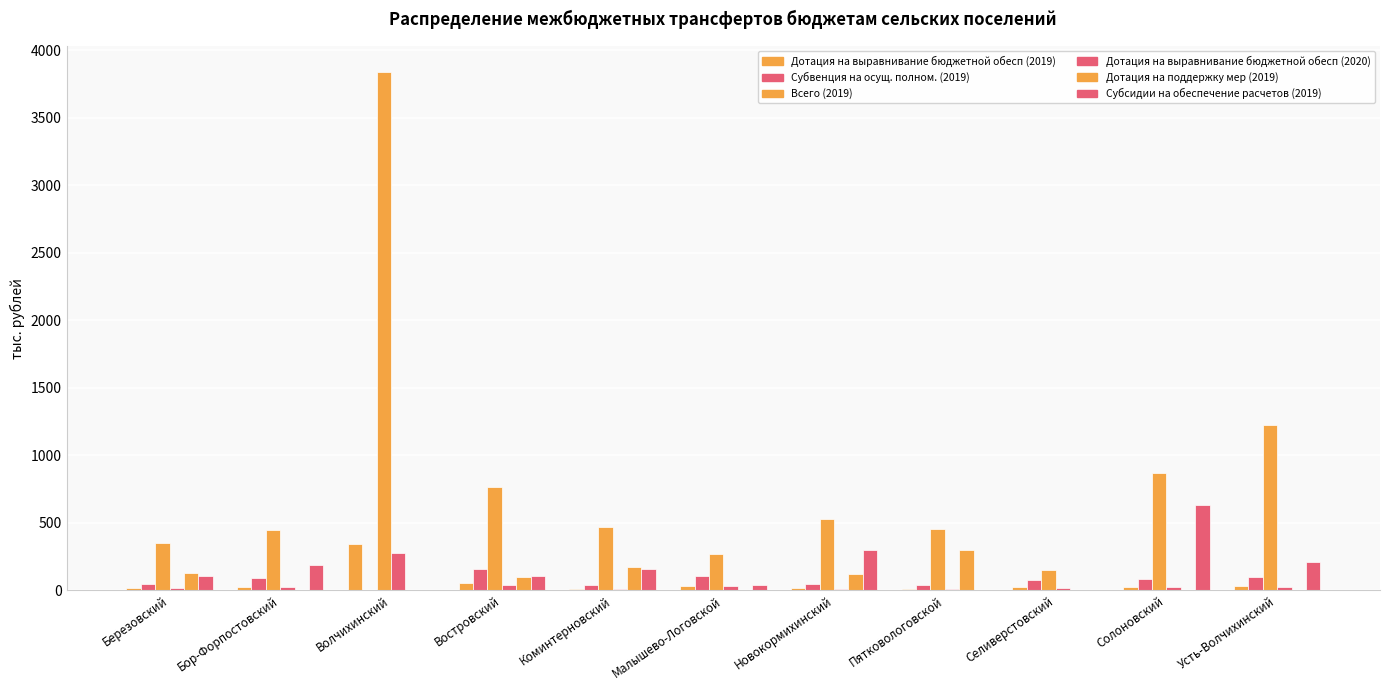

Reading left to right, transcribe all the data shown in this chart.

Дотация на выравнивание бюджетной обесп (2019): 16.9	27.9	340.5	51.9	12.7	34.6	13.8	11.3	21.9	27.3	33.7
Субвенция на осущ. полном. (2019): 44.8	87.4	0.0	160.1	38.4	104.8	46.7	37.6	78.7	83.7	97.5
Всего (2019): 348.6	450.0	3840.5	764.9	470.1	267.1	524.8	451.9	150.6	867.3	1223.4
Дотация на выравнивание бюджетной обесп (2020): 13.7	22.8	276.4	41.5	10.8	28.5	11.5	9.2	17.8	22.1	27.3
Дотация на поддержку мер (2019): 130.0	0.0	0.0	100.0	176.0	0.0	117.0	299.0	0.0	0.0	0.0
Субсидии на обеспечение расчетов (2019): 106.9	183.7	0.0	106.9	157.0	36.7	297.3	0.0	0.0	631.3	207.1